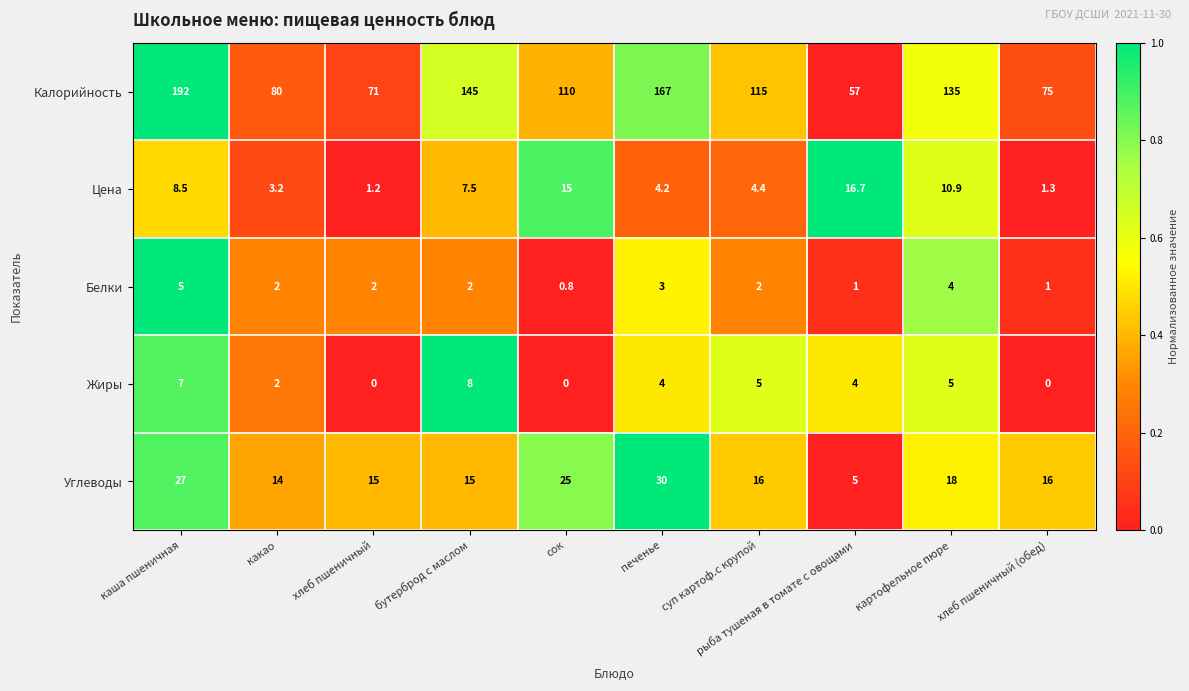

Which series has the largest total across all categories?

Калорийность